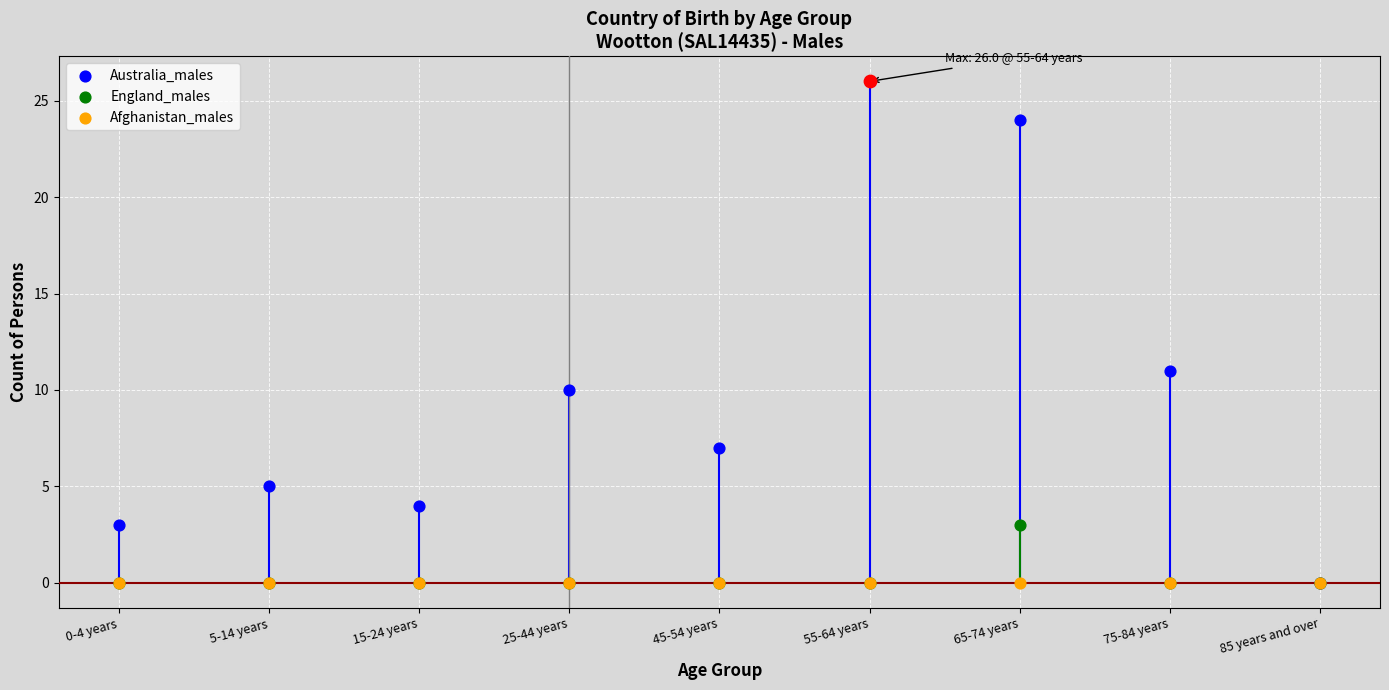

Which series contains the highest Y value?

Australia_males